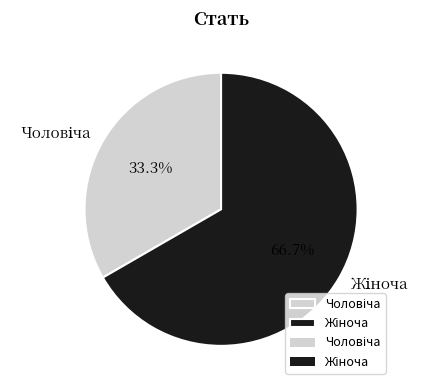

Is there any slice that represents more than half of the pie?

Yes